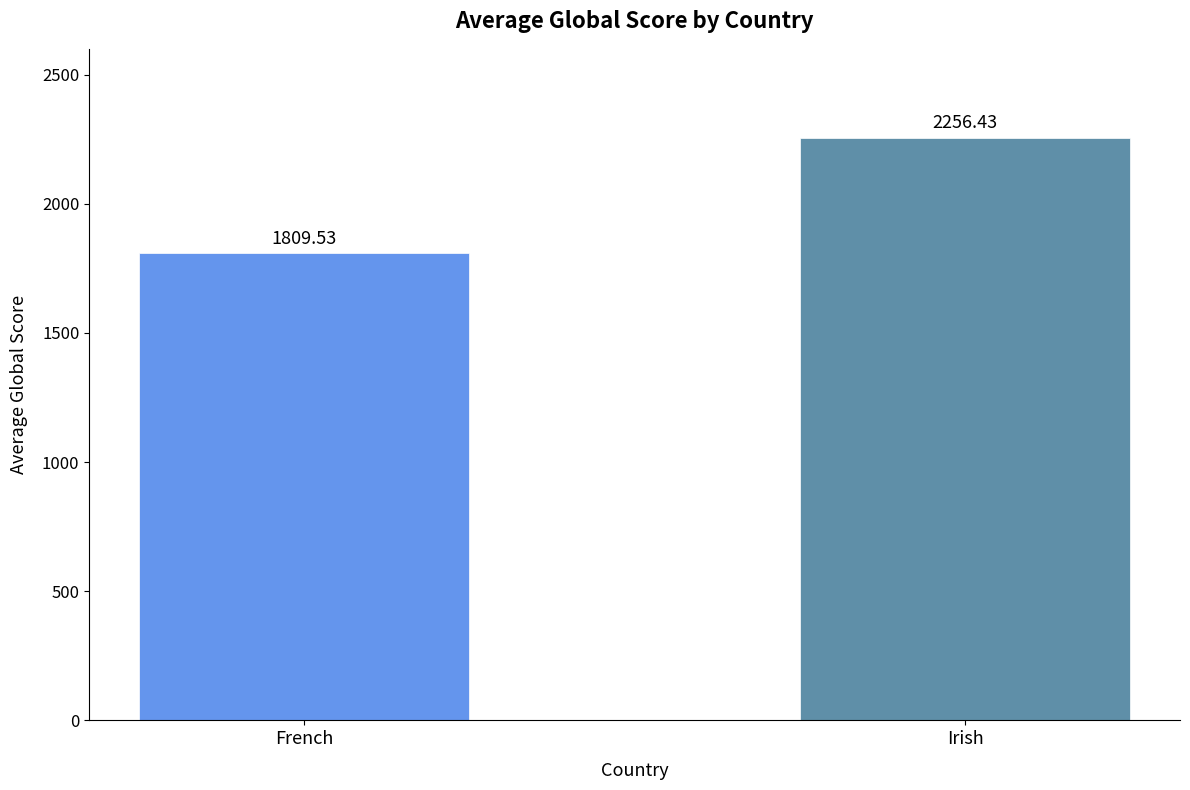

What is the label of the 1st bar from the left?

French